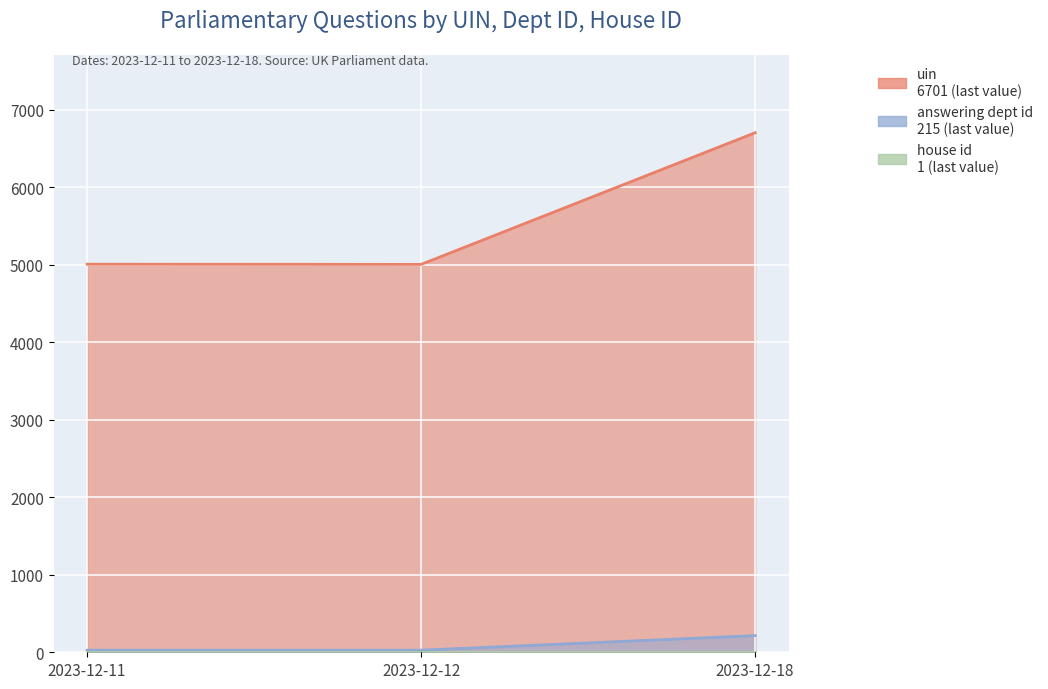

What is the difference between the highest and lowest values at 2023-12-11?

4978